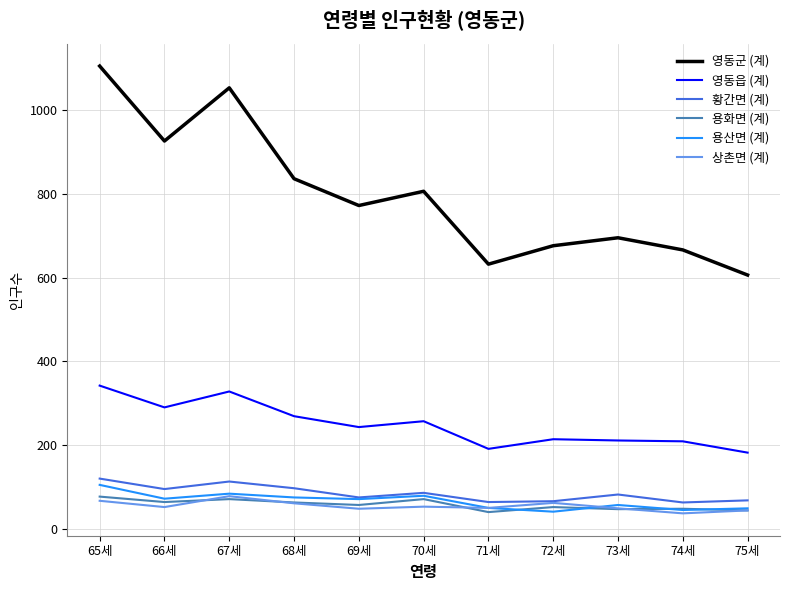

True or false: 영동군 (계) and 황간면 (계) cross at least once.

False